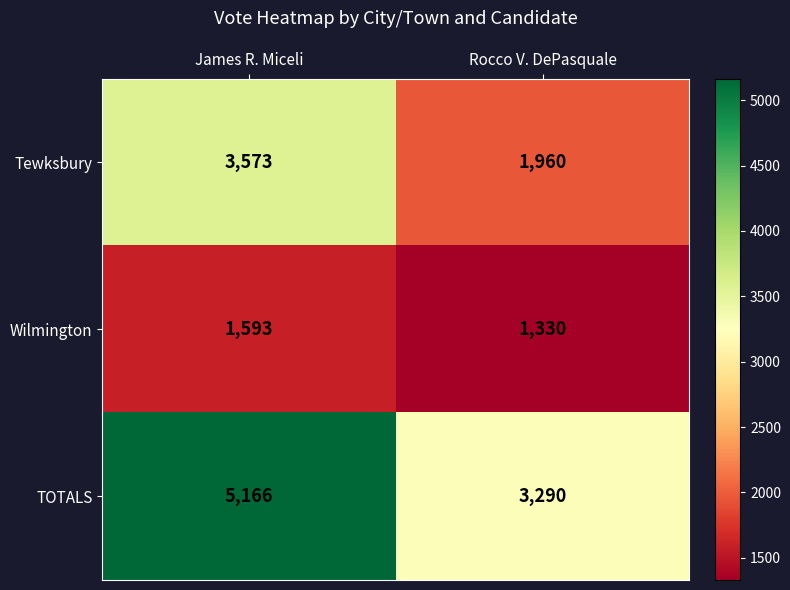

What is the sum of the TOTALS values at Rocco V. DePasquale and James R. Miceli?

8456